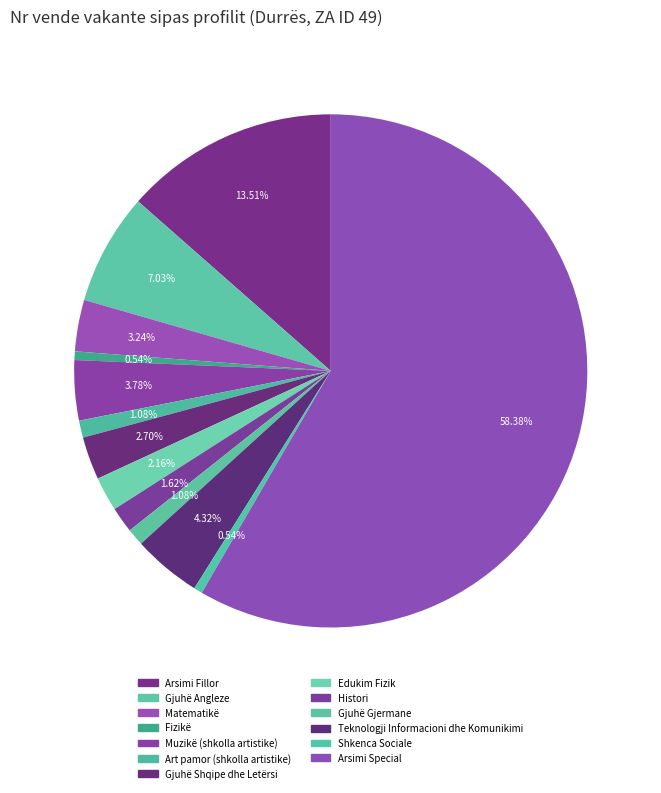

Which category accounts for the majority?

Arsimi Special